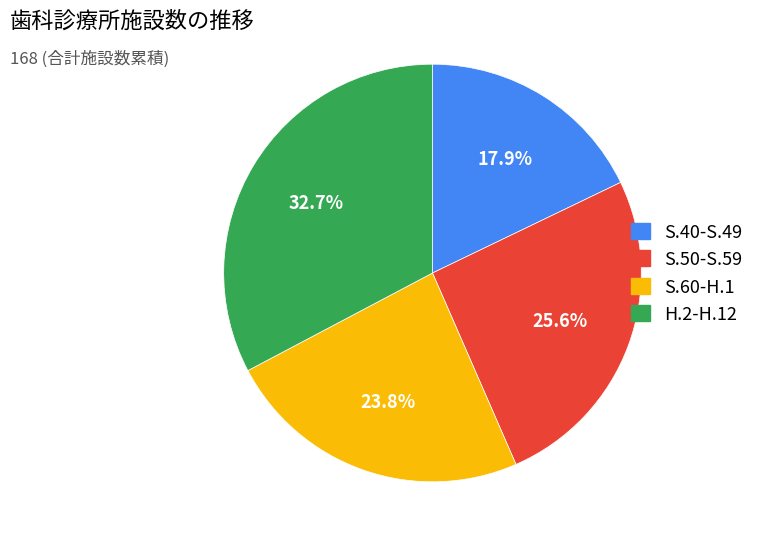

Which has a higher value, S.60-H.1 or S.40-S.49?

S.60-H.1